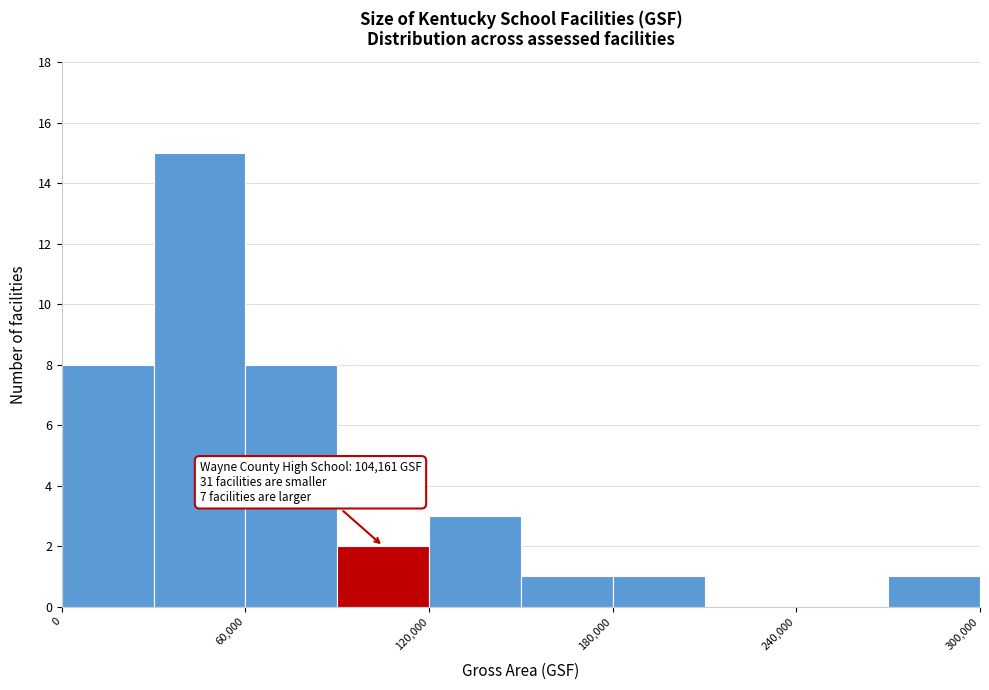

Read against the x-axis, roughly where is the centre of the tallest bar?

50000